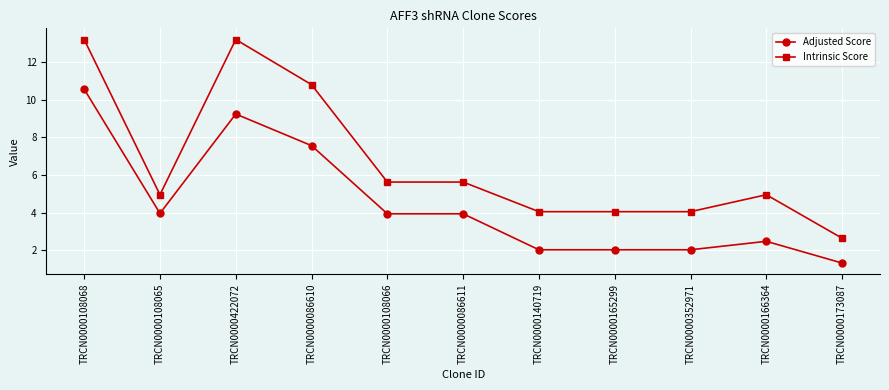

At which category does Adjusted Score reach its first local peak?

TRCN0000422072